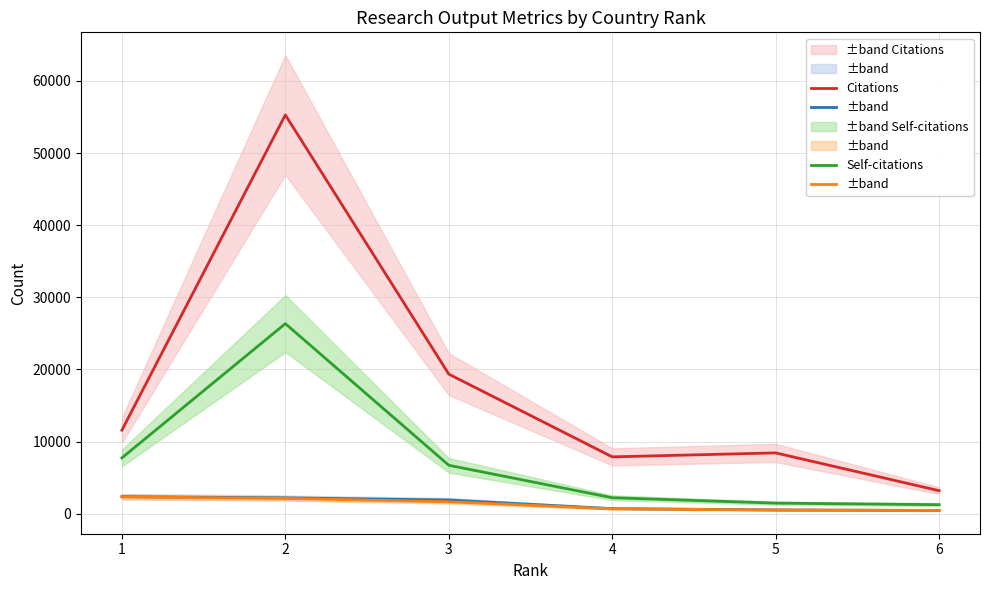

What is the smallest value displayed?

440